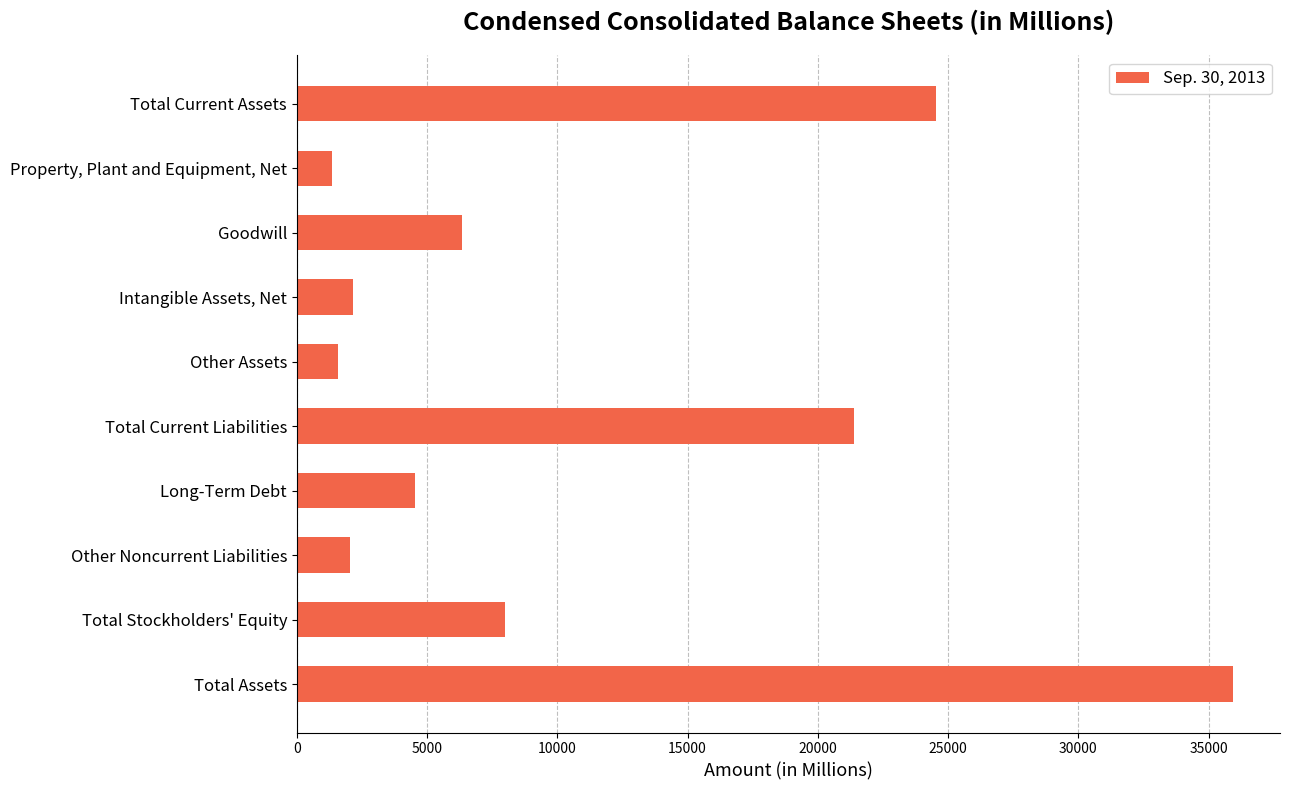

What is the value of the 6th bar from the top?

21379